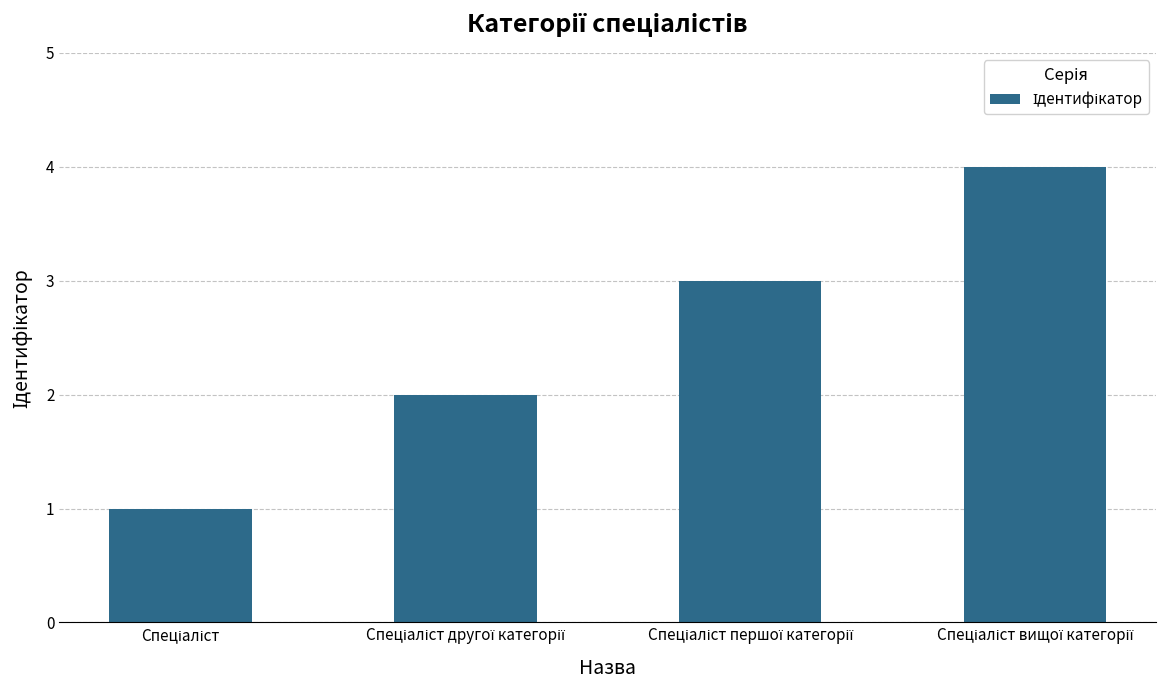

What is the difference between the maximum and minimum values?

3